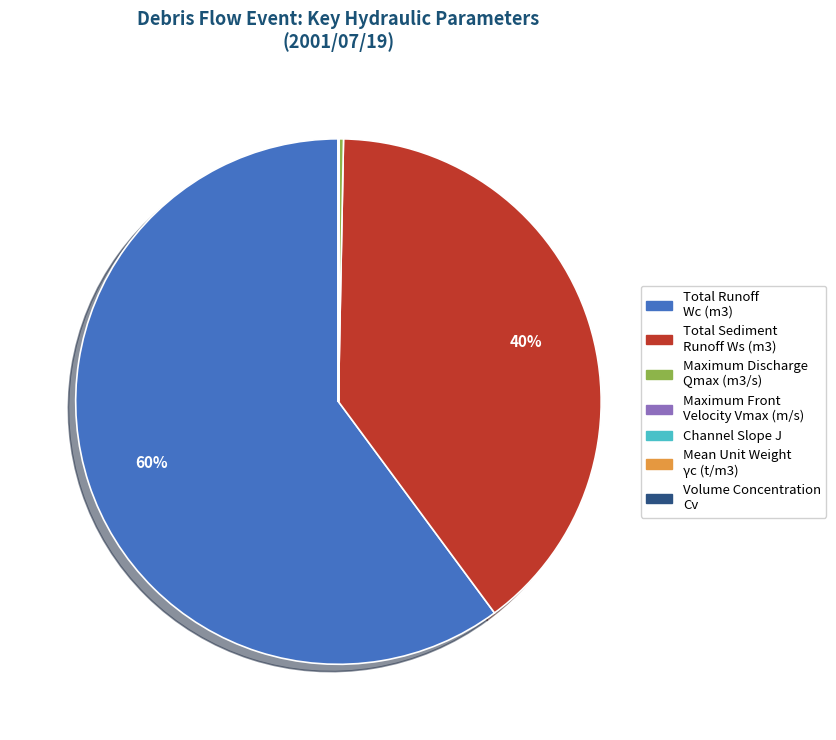

True or false: Total Sediment Runoff Ws (m3) accounts for 51% of the total.

False